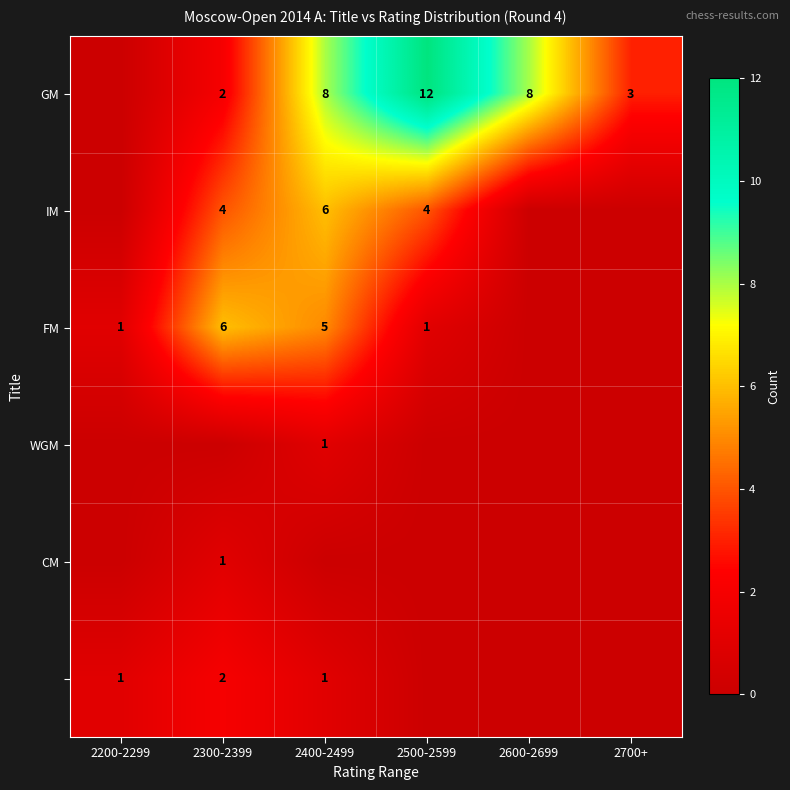

True or false: CM has a value of 1 at 2300-2399.

True